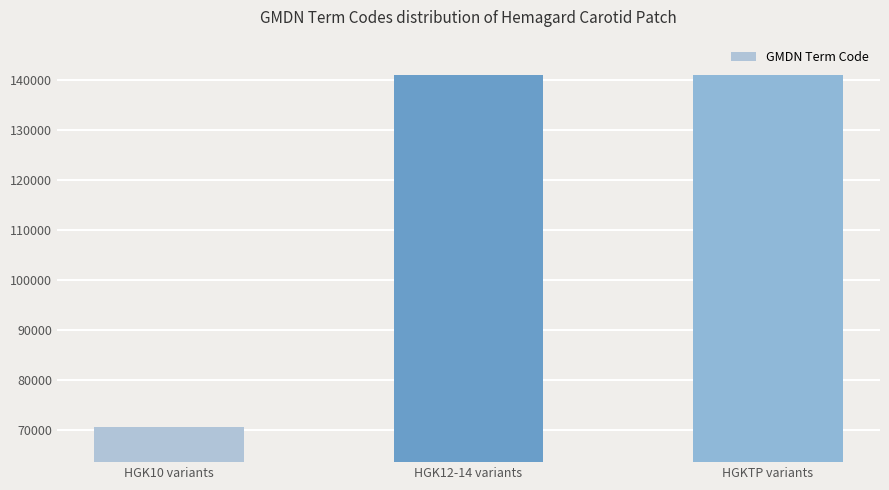

Count the number of categories in the chart.

3